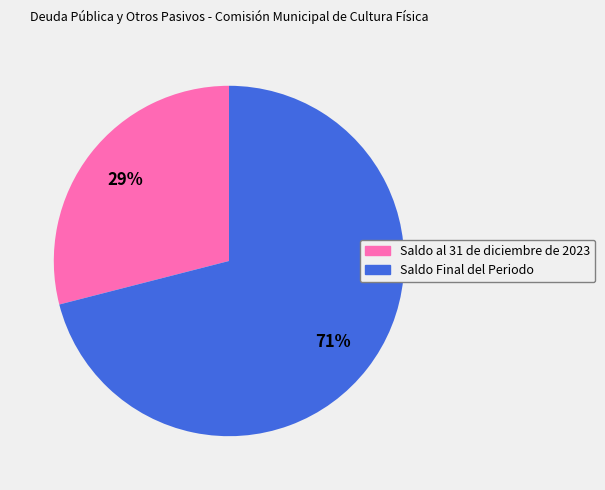

Do Saldo Final del Periodo and Saldo al 31 de diciembre de 2023 together represent more than half of the pie?

Yes